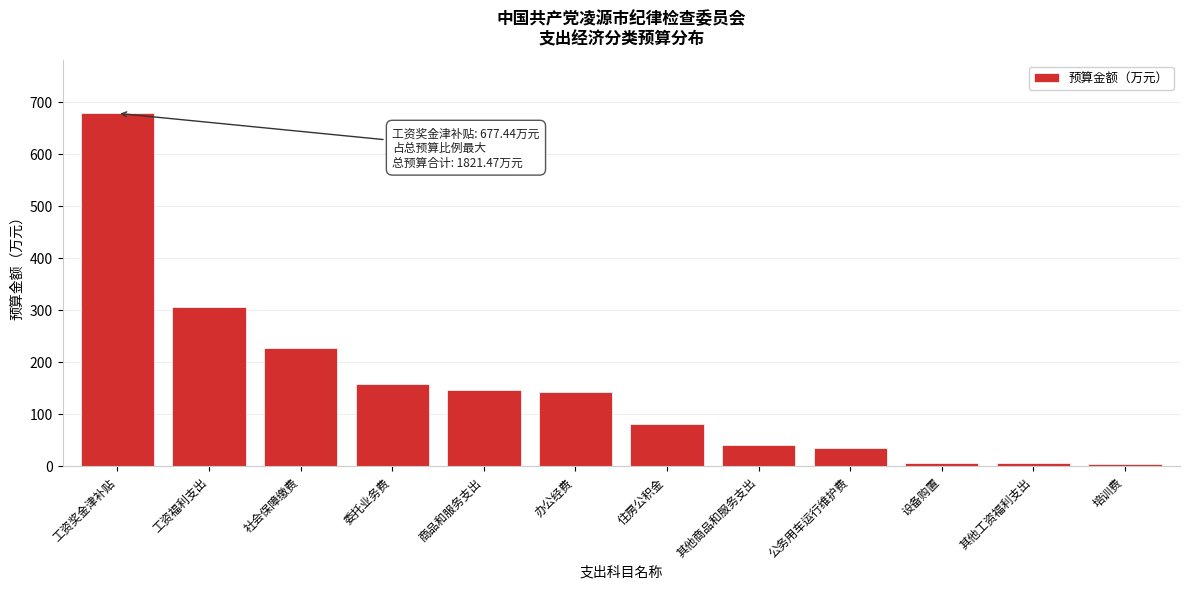

What is the value of the 8th bar from the left?

40.0